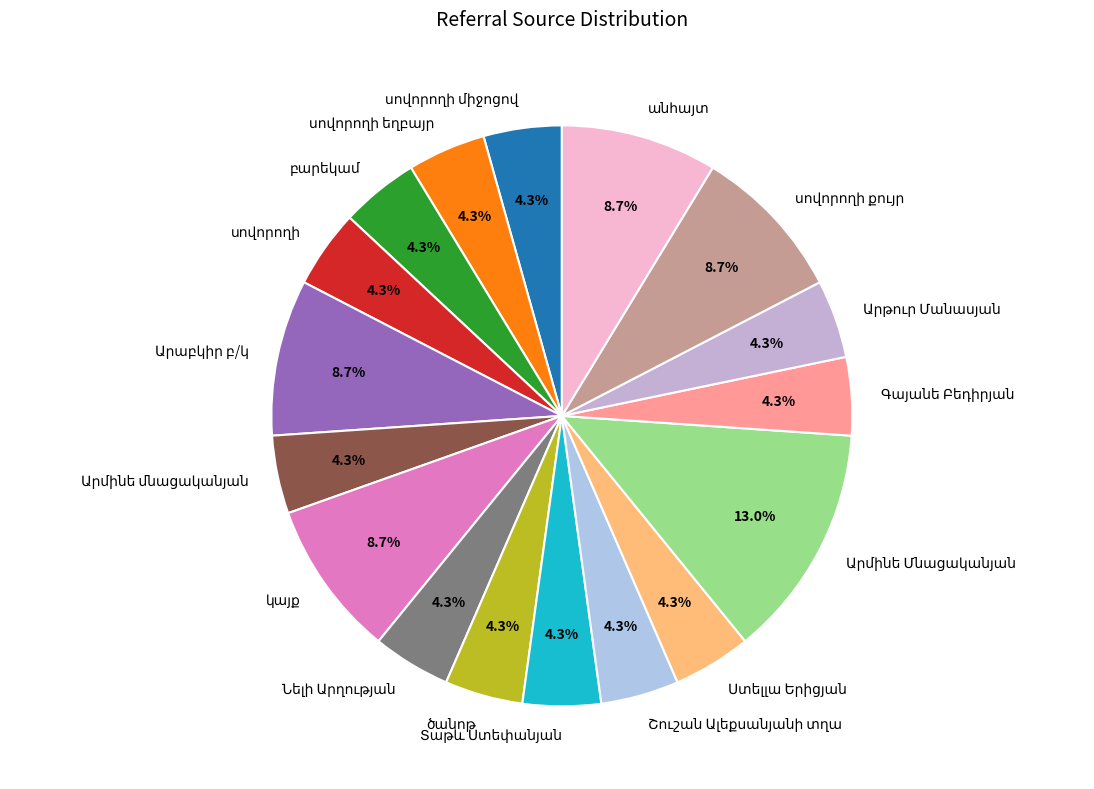

Is there any slice that represents more than half of the pie?

No